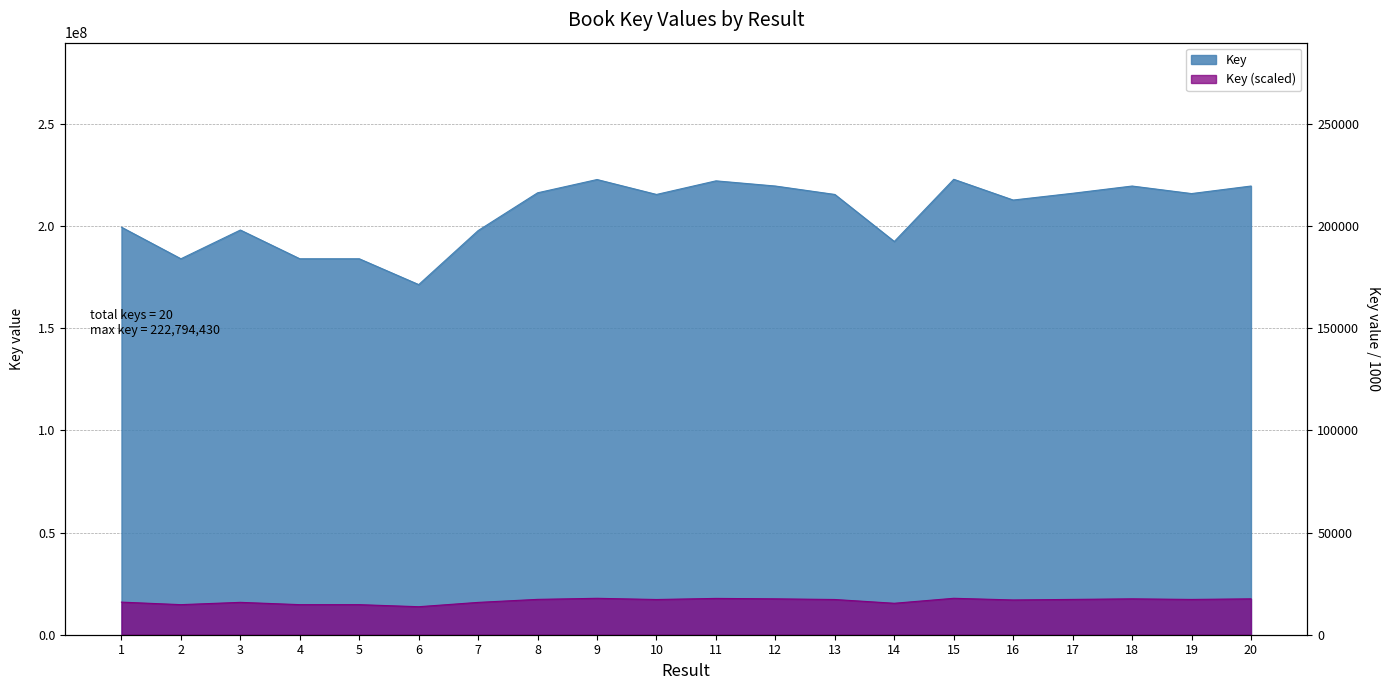

Does the chart display data point markers on the line(s)?

No